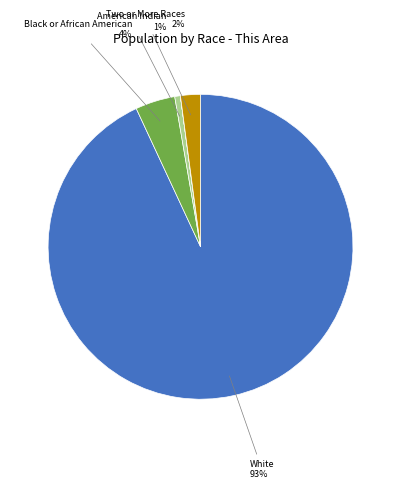

Is there a majority slice in this chart?

Yes